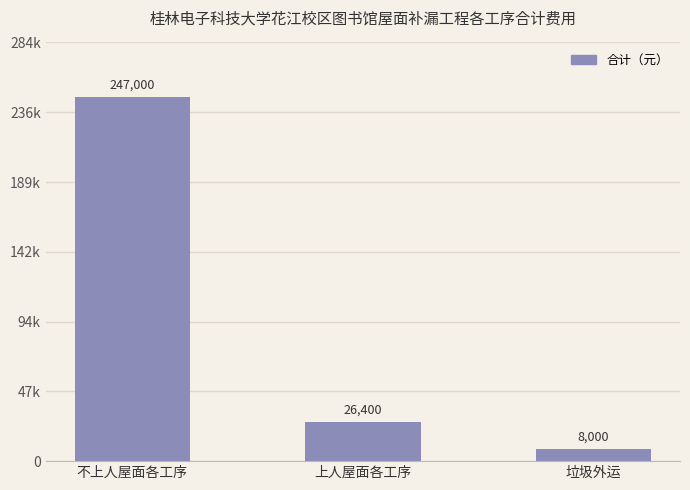

What is the change in value from 上人屋面各工序 to 垃圾外运?

-18400